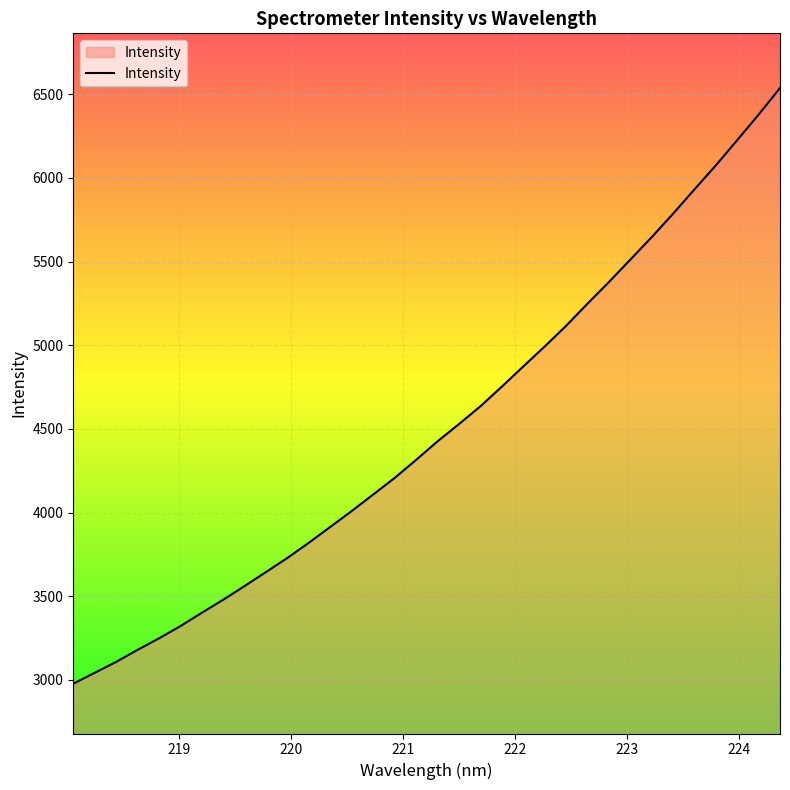

What is the minimum value shown in the chart?

2977.6